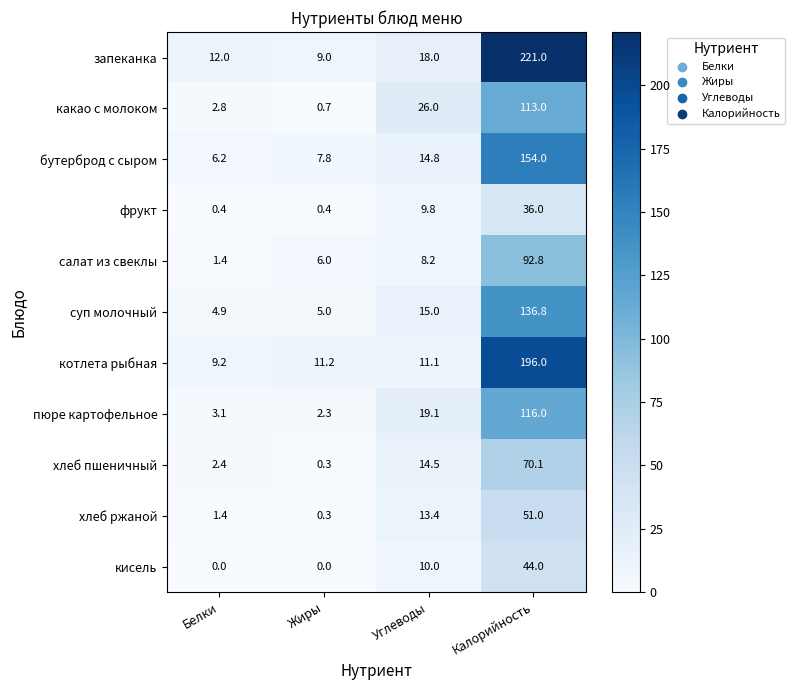

List the series in order of their peak value, lowest first.

фрукт, кисель, хлеб ржаной, хлеб пшеничный, салат из свеклы, какао с молоком, пюре картофельное, суп молочный, бутерброд с сыром, котлета рыбная, запеканка